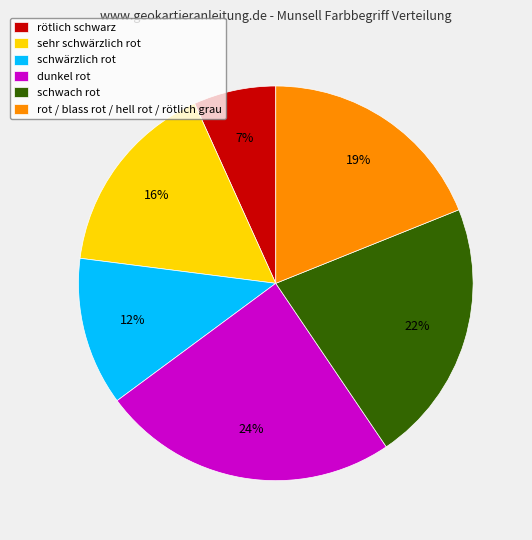

True or false: dunkel rot accounts for 24% of the total.

True